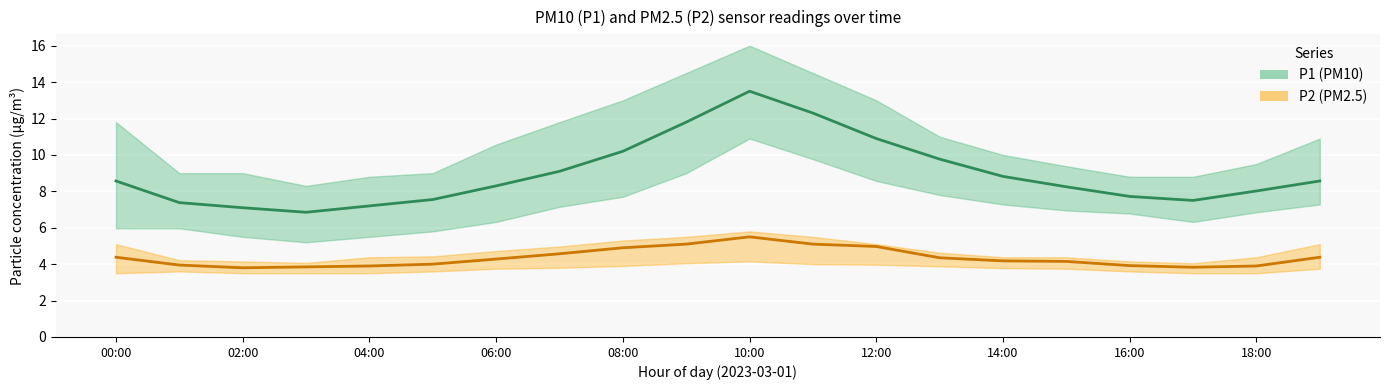

At which category does the chart reach its peak across all series?

10:00